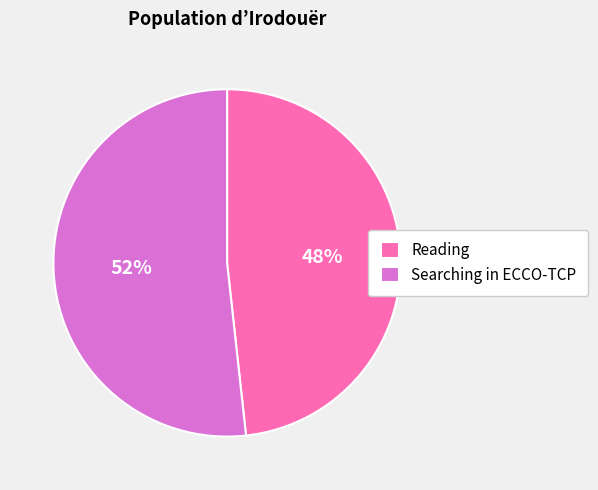

Rank the categories by value from highest to lowest.

Searching in ECCO-TCP, Reading